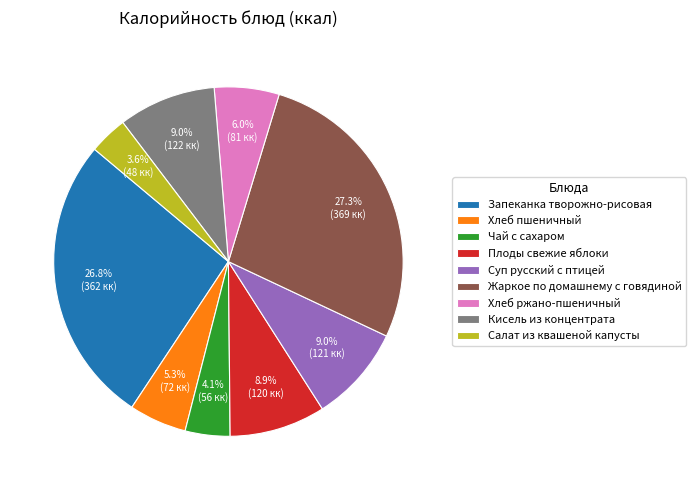

Is Кисель из концентрата the majority of the pie?

No